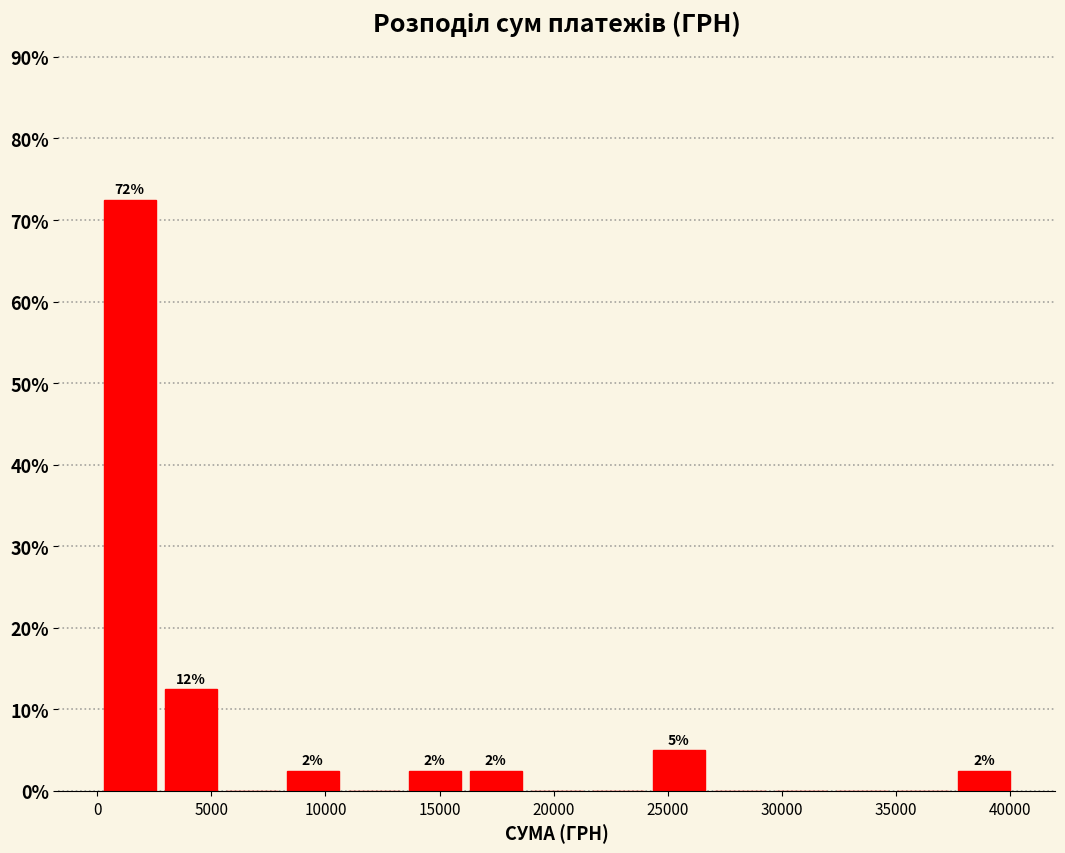

Over which range of the x-axis is the bar tallest?

0 to 3000